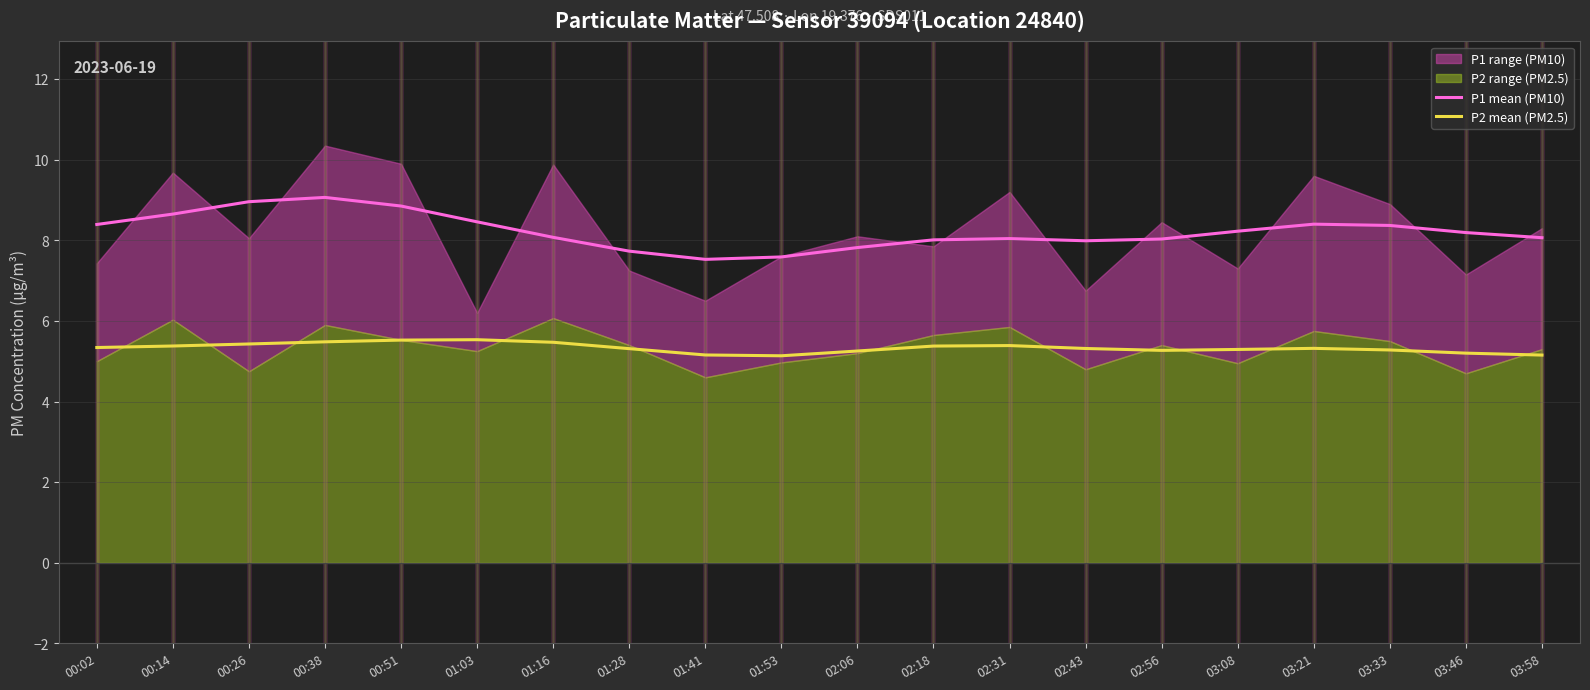

True or false: P2 mean (PM2.5) and P1 mean (PM10) intersect in this chart.

False